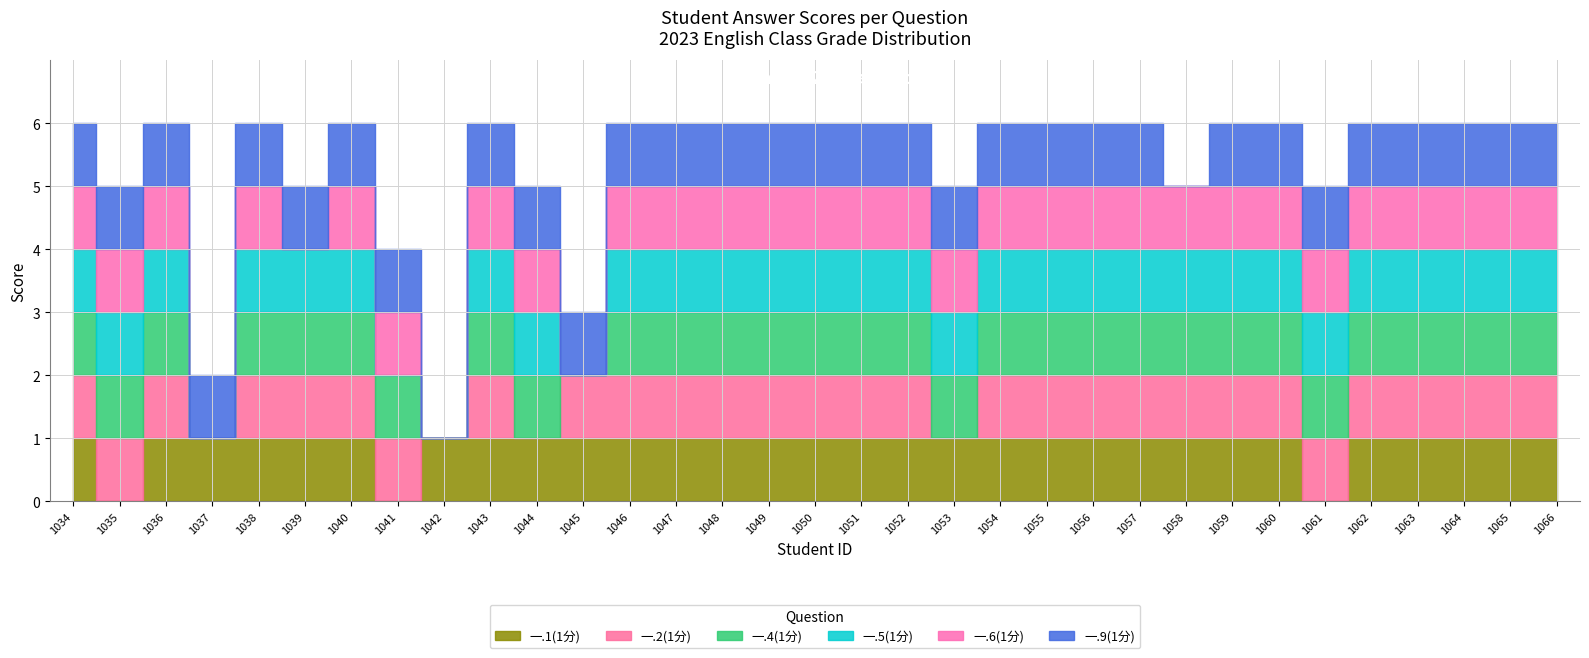

Which category has the highest value in the 一.2(1分) series?

2023091034